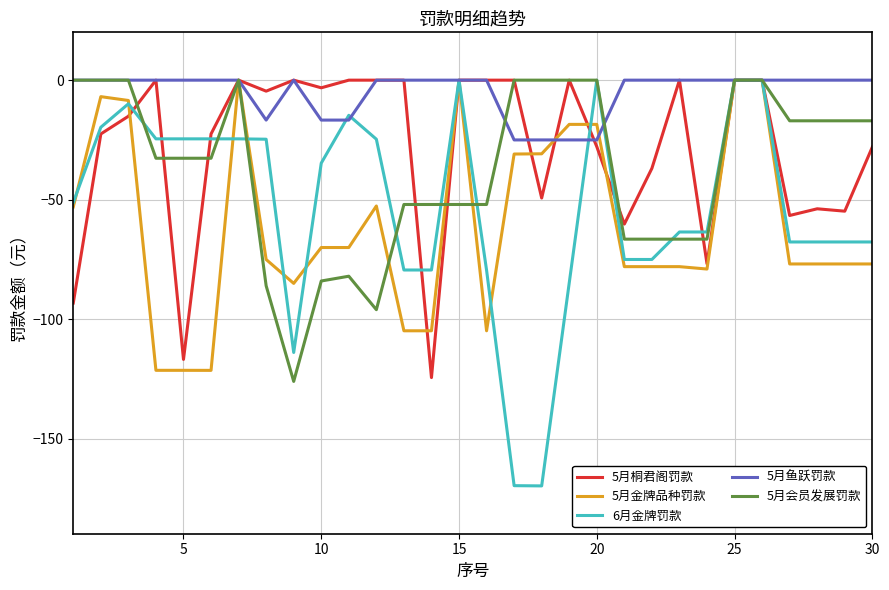

Which series has the largest total across all categories?

5月鱼跃罚款